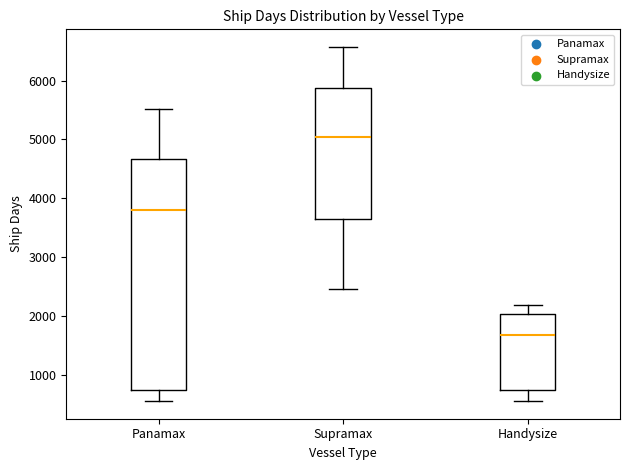

Comparing the boxes themselves (not the whiskers), which one is the tallest?

Panamax